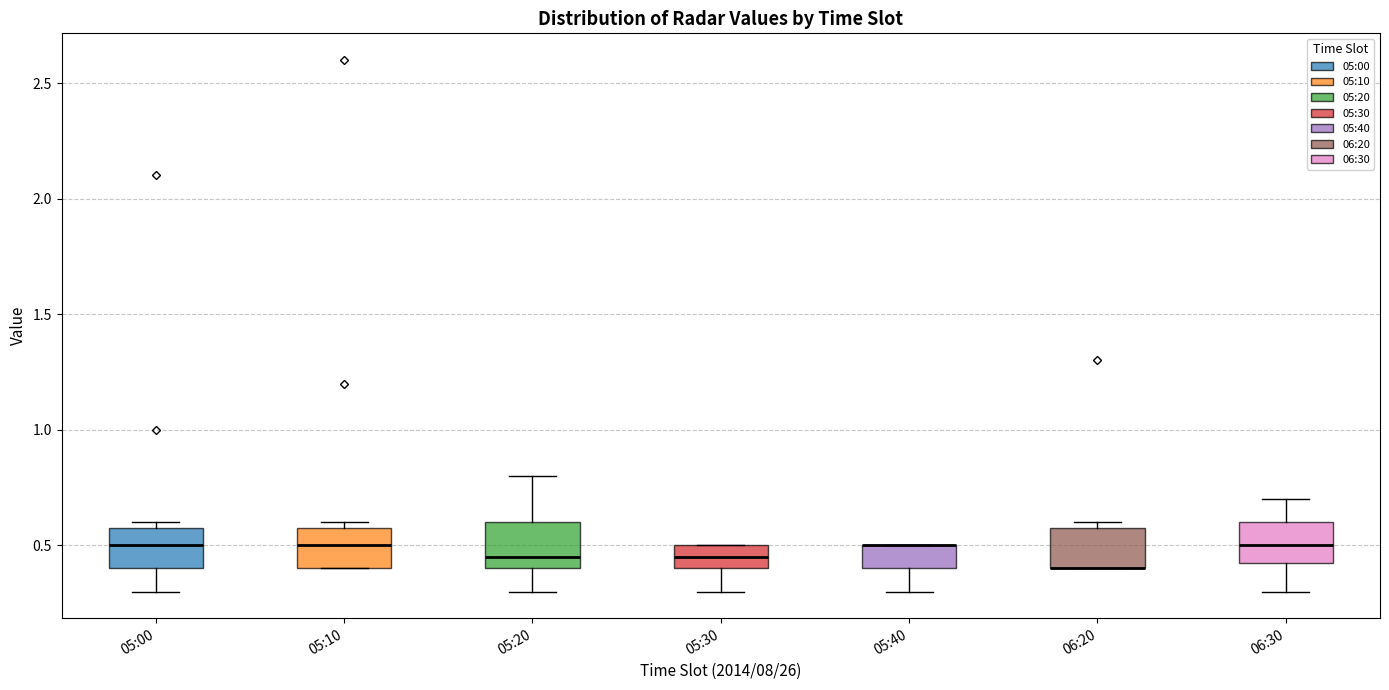

Reading left to right, read every box against the y-axis: the position of its median line, the range the box covers, and the ends of its whiskers. The values are not printed on the chart, so give them approximately, as read against the axis.

05:00: median 0.50, box 0.40 to 0.60, whiskers 0.30 to 0.60 (just above the box's upper edge)
05:10: median 0.50, box 0.40 to 0.60, whiskers 0.40 to 0.60 (just above the box's upper edge)
05:20: median 0.45, box 0.40 to 0.60, whiskers 0.30 to 0.80
05:30: median 0.45, box 0.40 to 0.50, whiskers 0.30 to 0.50
05:40: median 0.50 (drawn on the box's upper edge), box 0.40 to 0.50, whiskers 0.30 to 0.50
06:20: median 0.40 (drawn on the box's lower edge), box 0.40 to 0.60, whiskers 0.40 to 0.60 (just above the box's upper edge)
06:30: median 0.50, box 0.45 to 0.60, whiskers 0.30 to 0.70